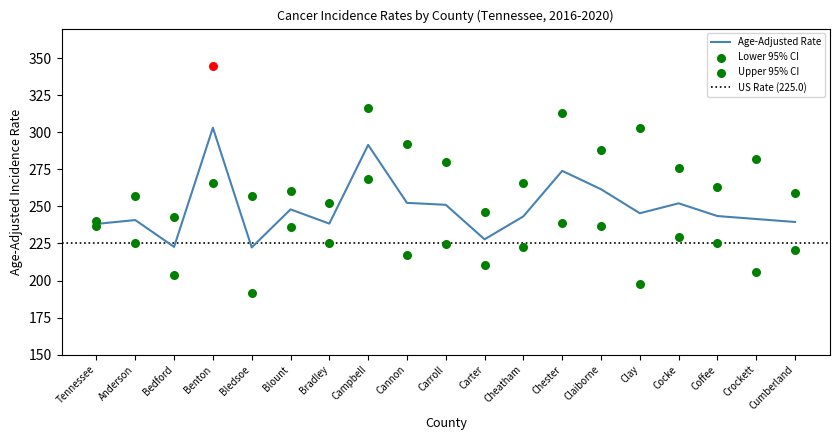

Which series contains the highest Y value?

Age-Adjusted Rate